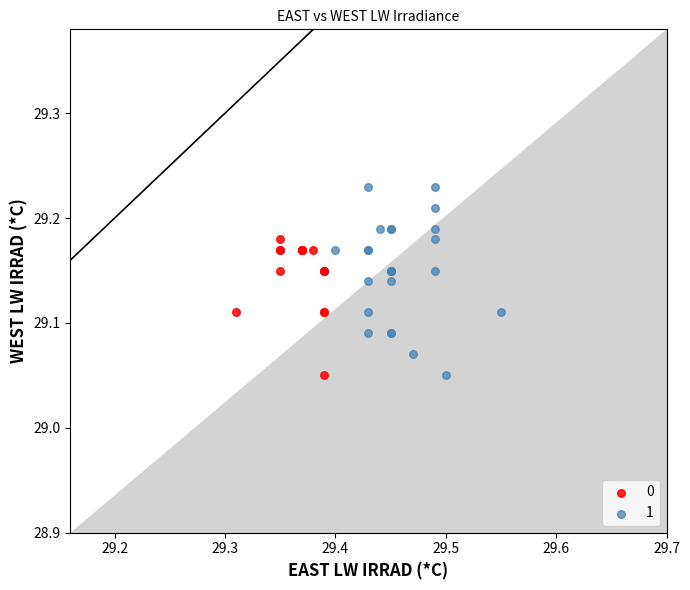

Which series reaches the maximum Y coordinate?

1